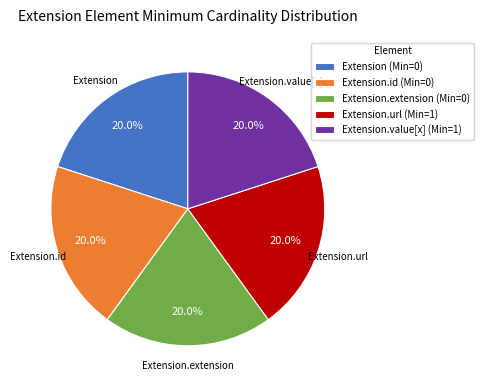

Approximately how many times larger is the value at Extension.extension (Min=0) compared to Extension.id (Min=0)?

1.0